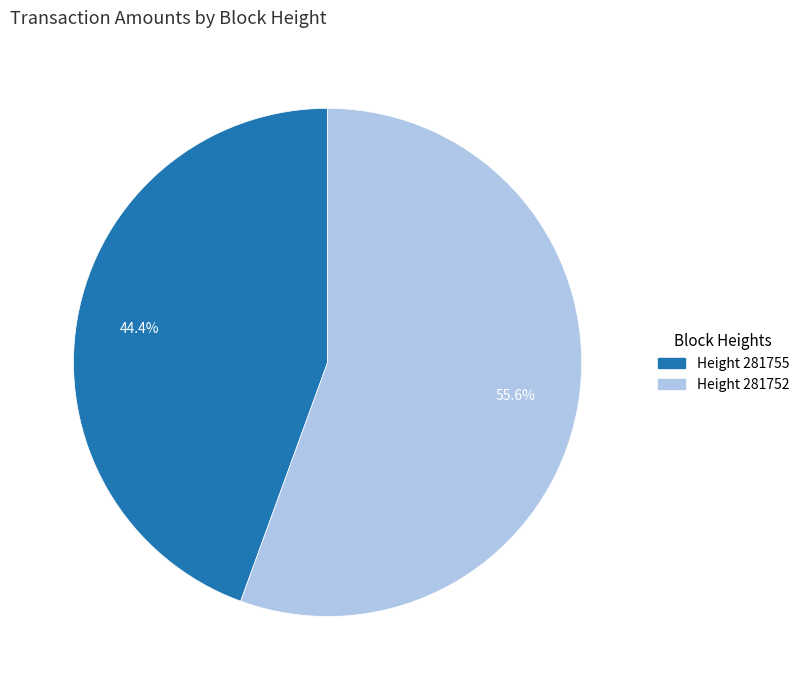

How many segments does this pie chart have?

2